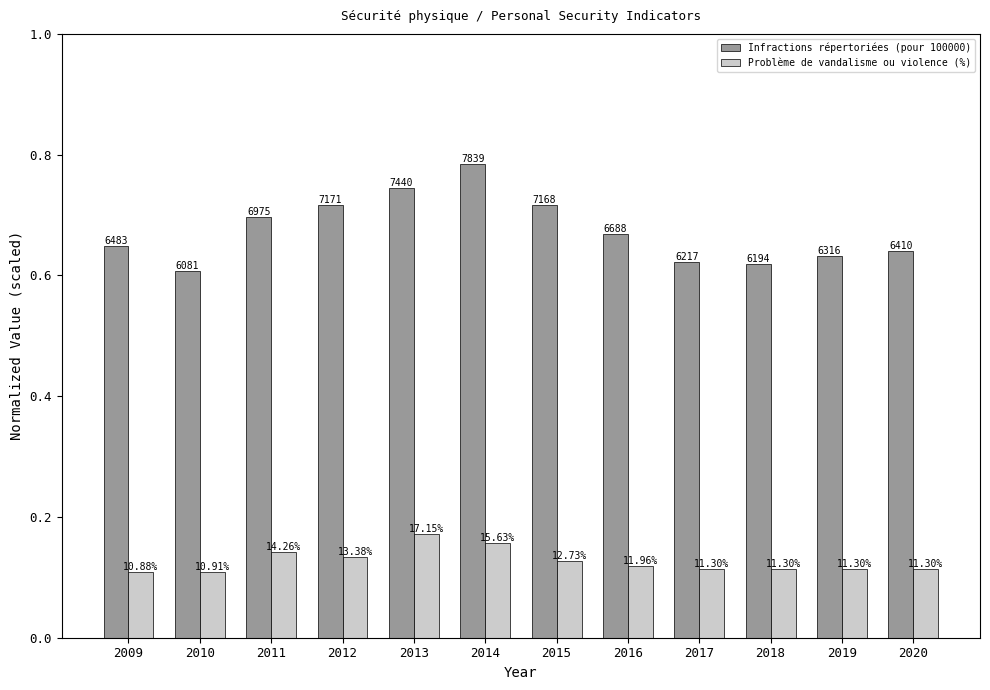

Does the chart contain any negative values?

No